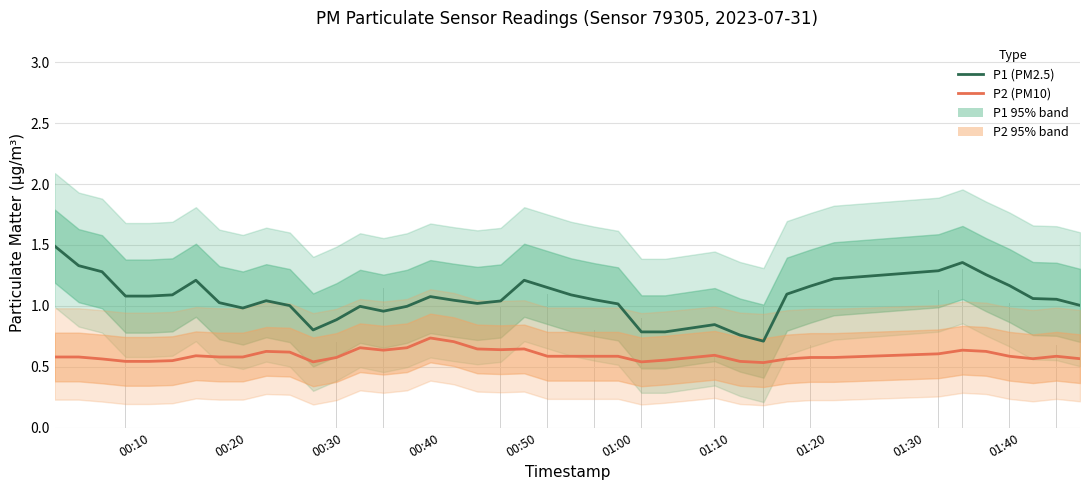

How many values in the P1 series are below 1?

11